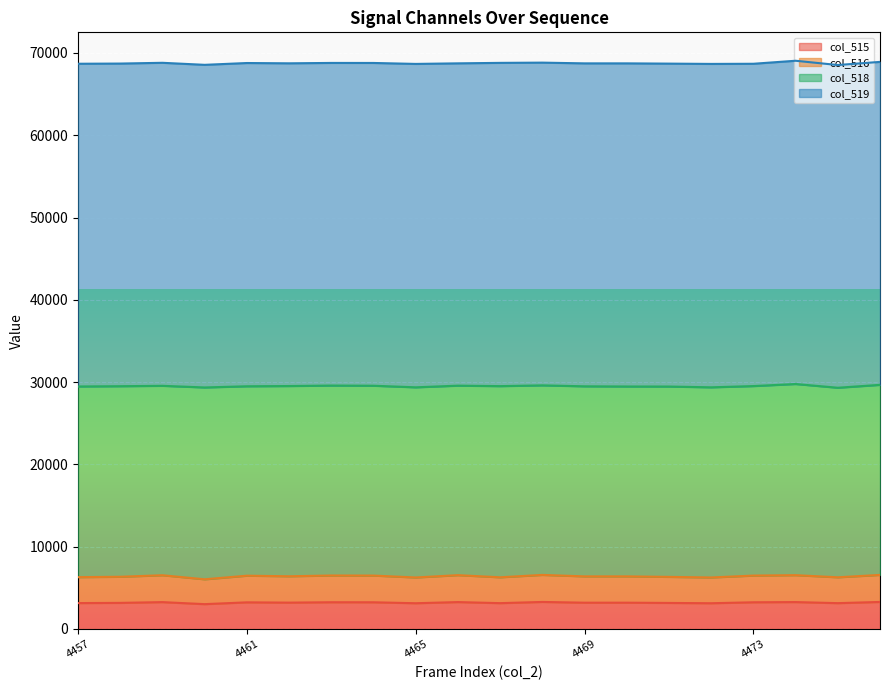

What is the maximum value for col_515?

3287